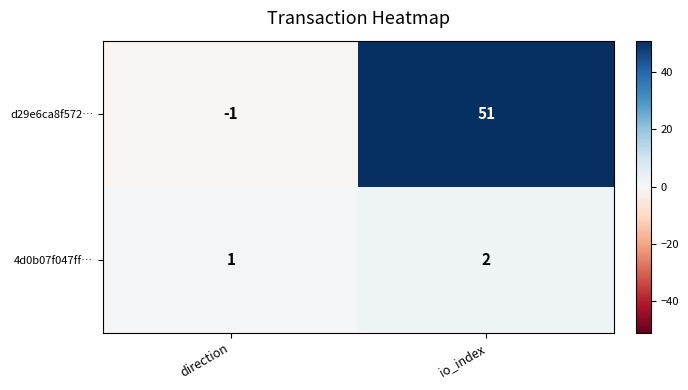

Between direction and io_index, which series saw the biggest shift?

d29e6ca8f572…